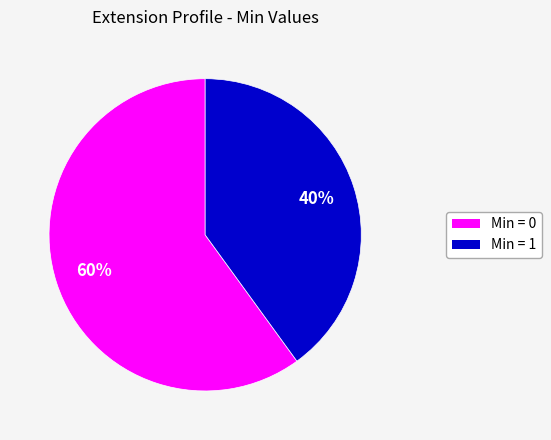

To the nearest percent, what is the average slice percentage?

50%